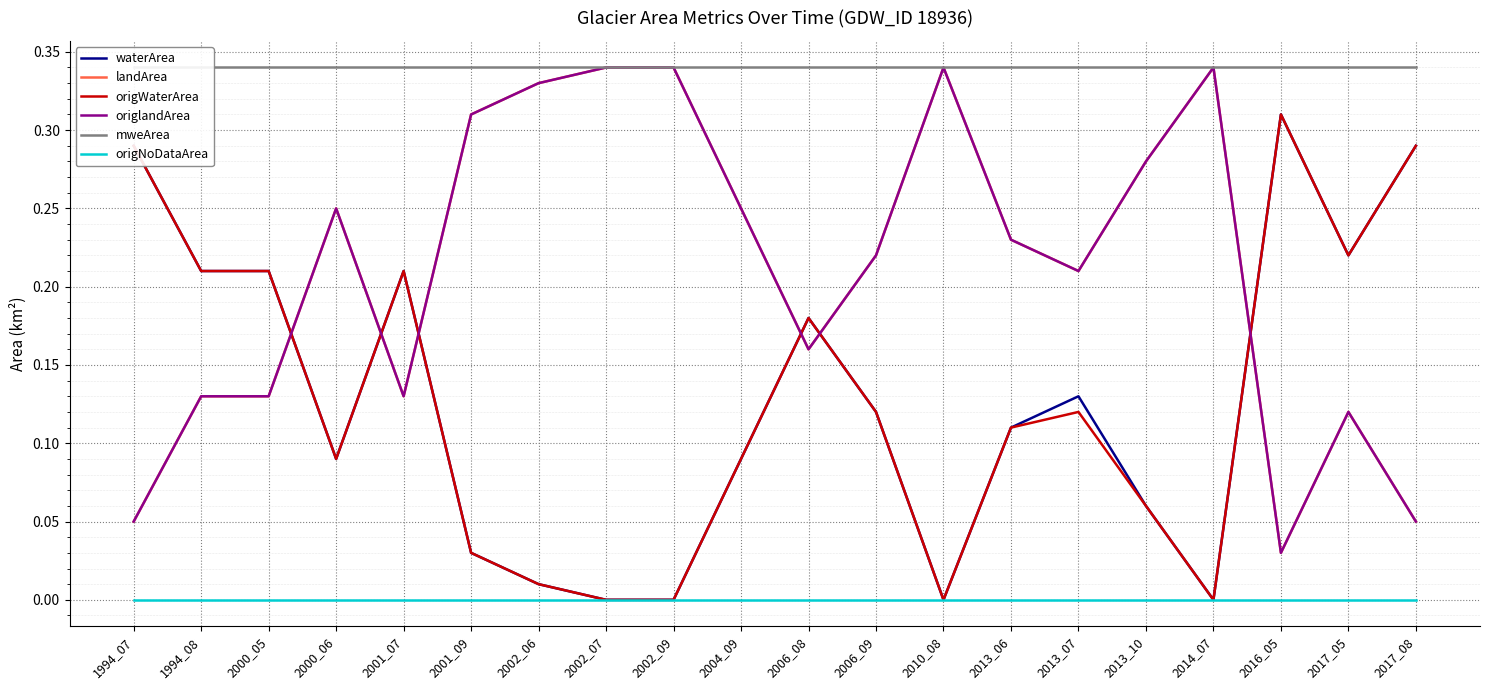

Which category has the lowest value across all series?

2002_07